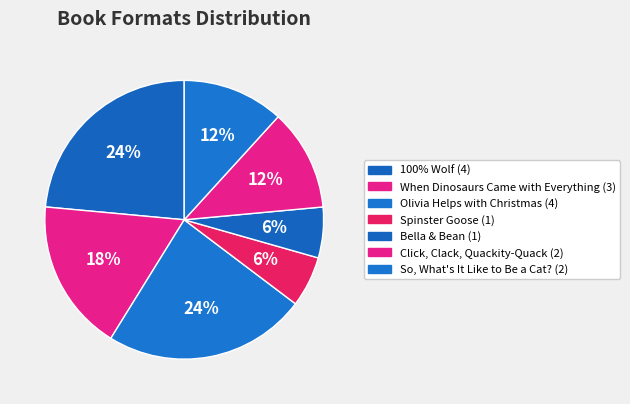

How much of the chart is everything except When Dinosaurs Came with Everything?

82.4%